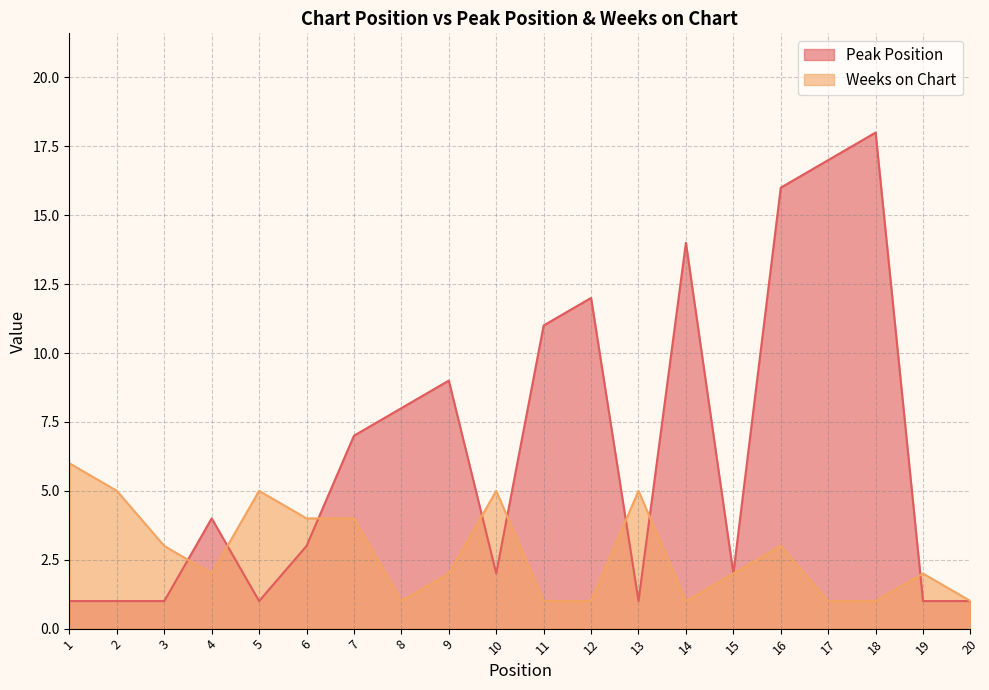

True or false: Weeks on Chart has a value of 2 at 9.

True